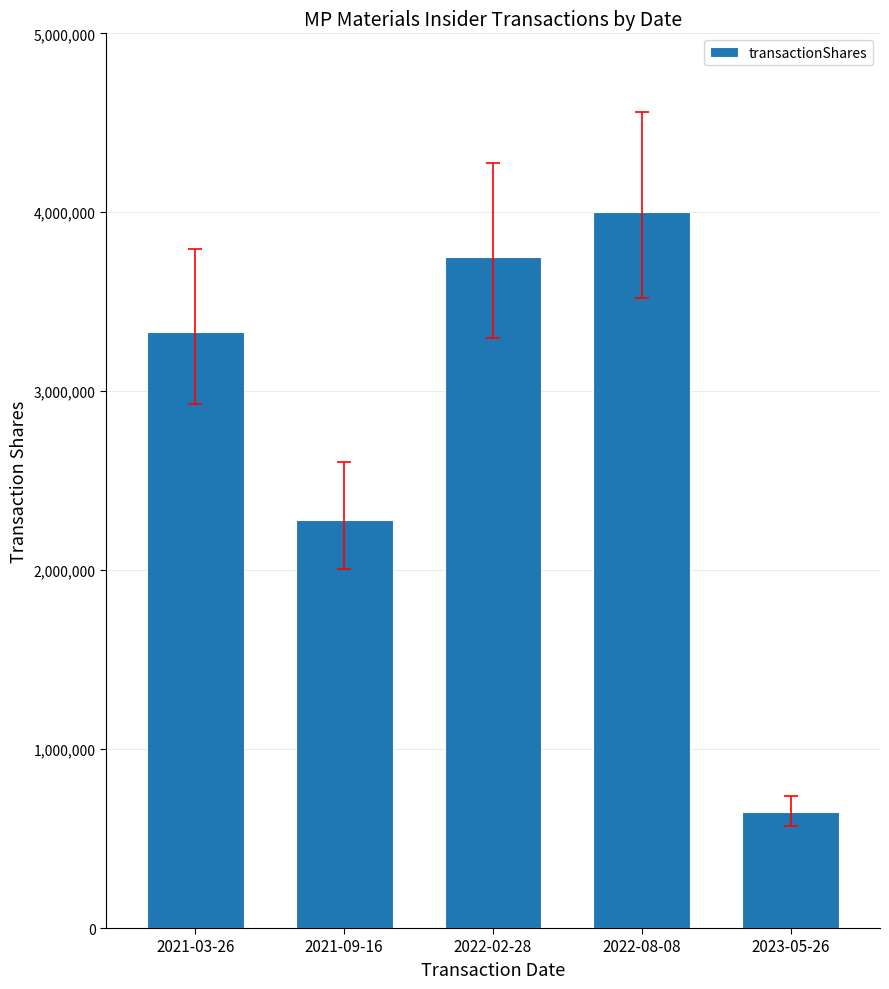

How many categories are shown in the chart?

5